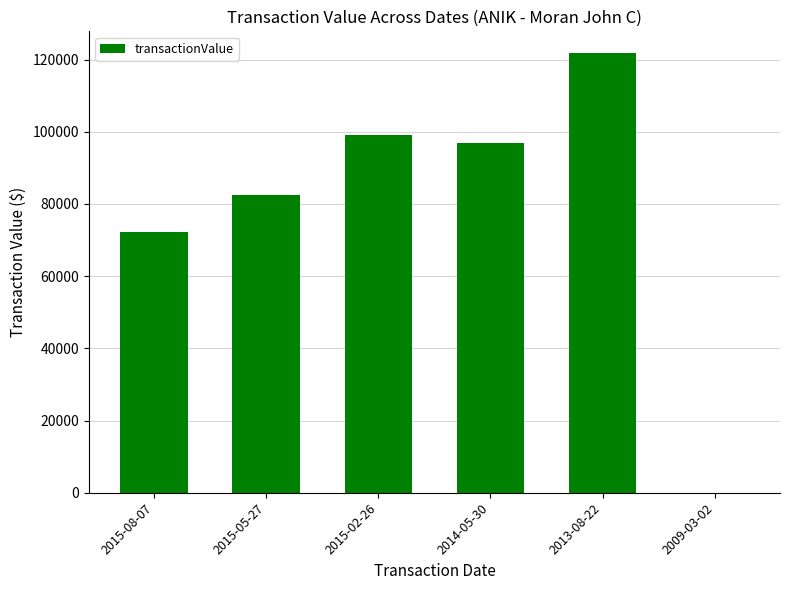

At which label is the value closest to 60875?

2015-08-07